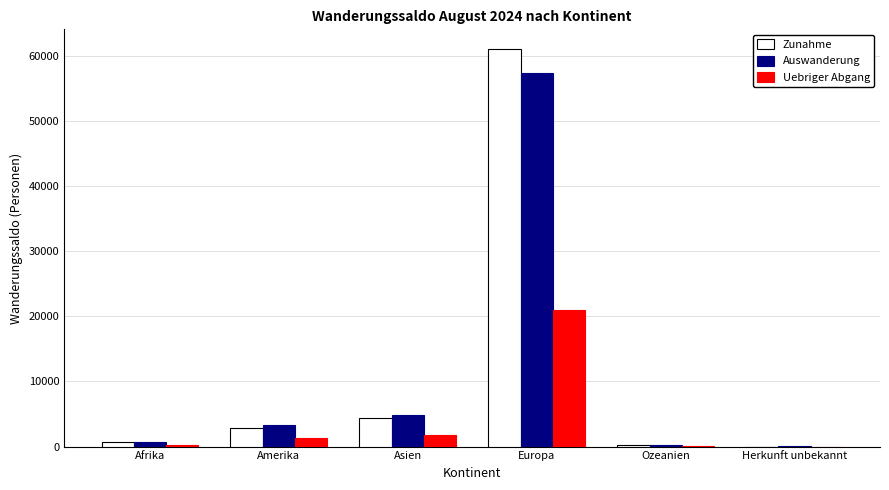

The Zunahme series shows 2861 at Amerika. True or false?

True